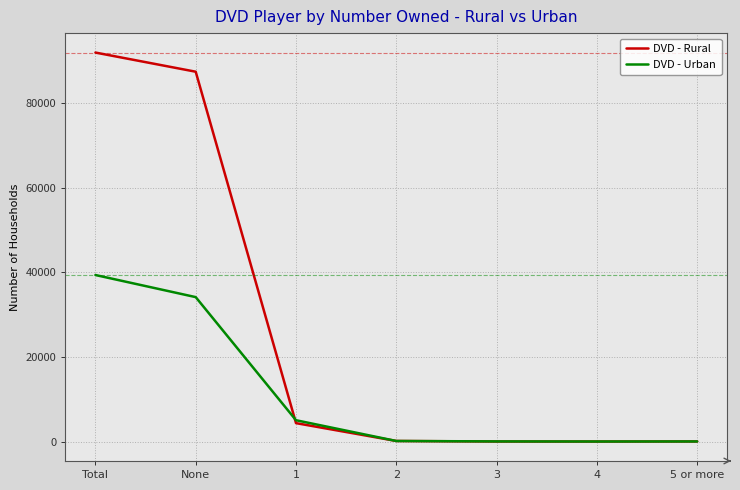

How many lines are shown in the chart?

2